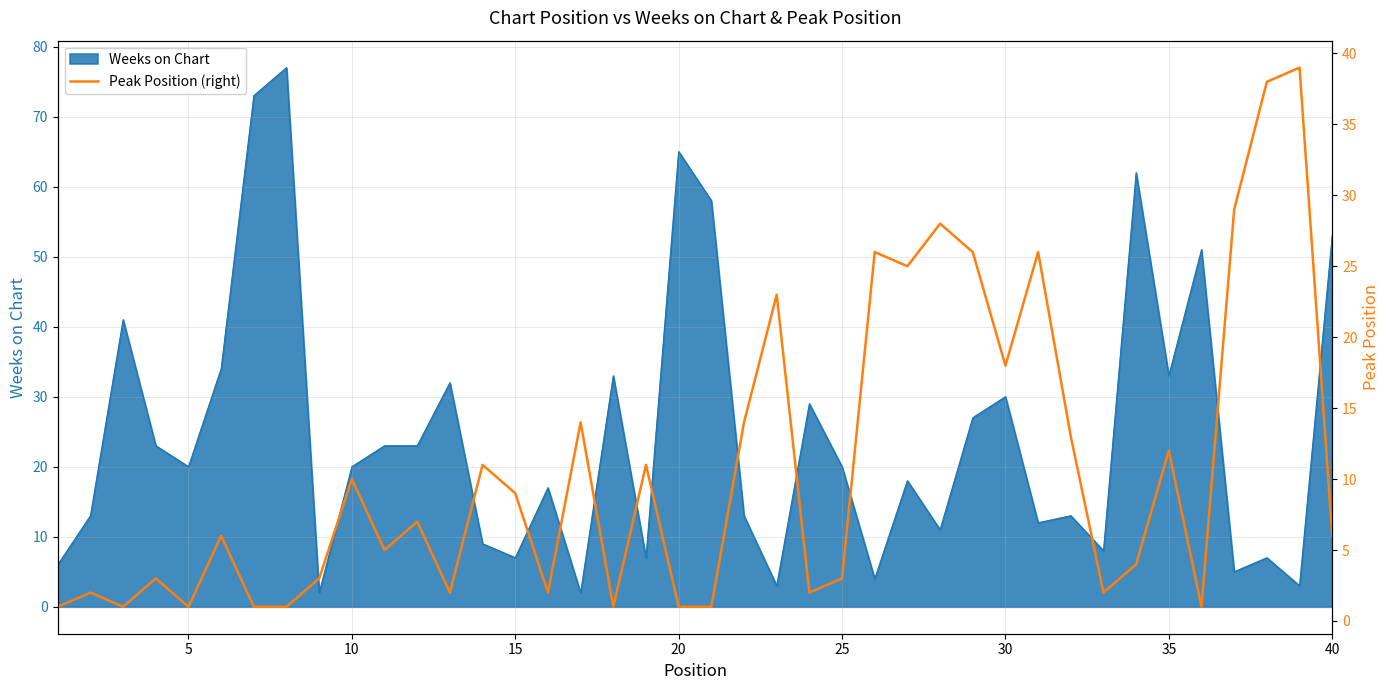

How many points are higher than both their immediate neighbors (excluding endpoints)?

14